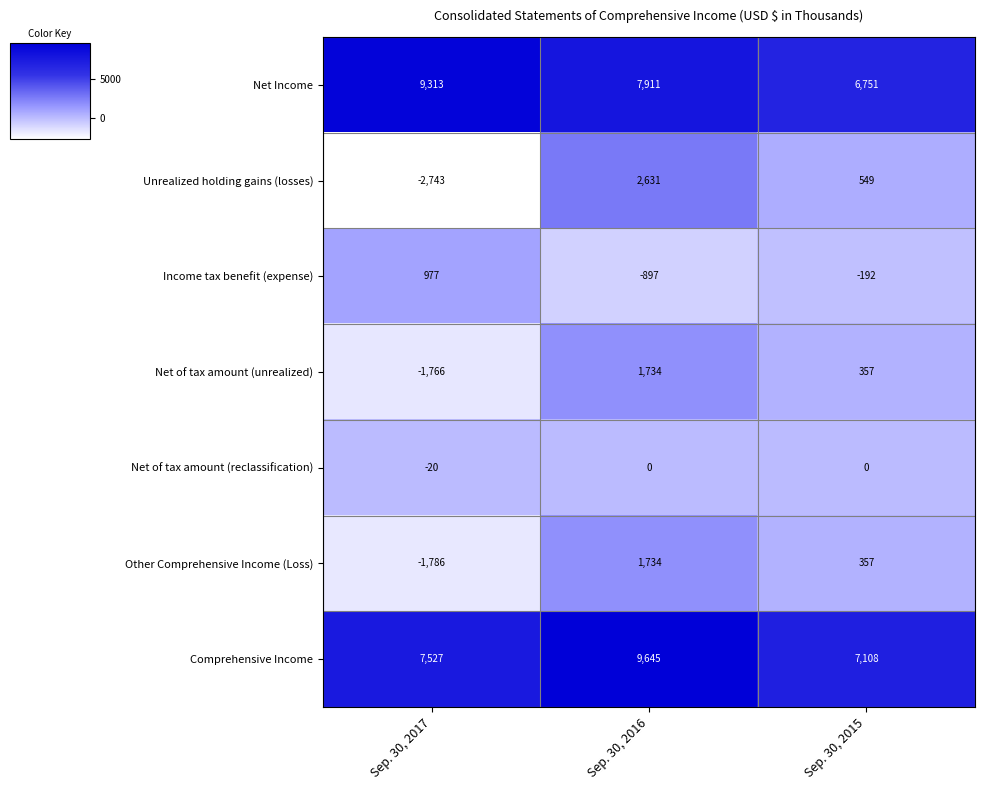

Reading left to right, what are all the values shown in this chart?

Net Income: Sep. 30, 2017=9313	Sep. 30, 2016=7911	Sep. 30, 2015=6751
Unrealized holding gains (losses): Sep. 30, 2017=-2743	Sep. 30, 2016=2631	Sep. 30, 2015=549
Income tax benefit (expense): Sep. 30, 2017=977	Sep. 30, 2016=-897	Sep. 30, 2015=-192
Net of tax amount (unrealized): Sep. 30, 2017=-1766	Sep. 30, 2016=1734	Sep. 30, 2015=357
Net of tax amount (reclassification): Sep. 30, 2017=-20	Sep. 30, 2016=0	Sep. 30, 2015=0
Other Comprehensive Income (Loss): Sep. 30, 2017=-1786	Sep. 30, 2016=1734	Sep. 30, 2015=357
Comprehensive Income: Sep. 30, 2017=7527	Sep. 30, 2016=9645	Sep. 30, 2015=7108